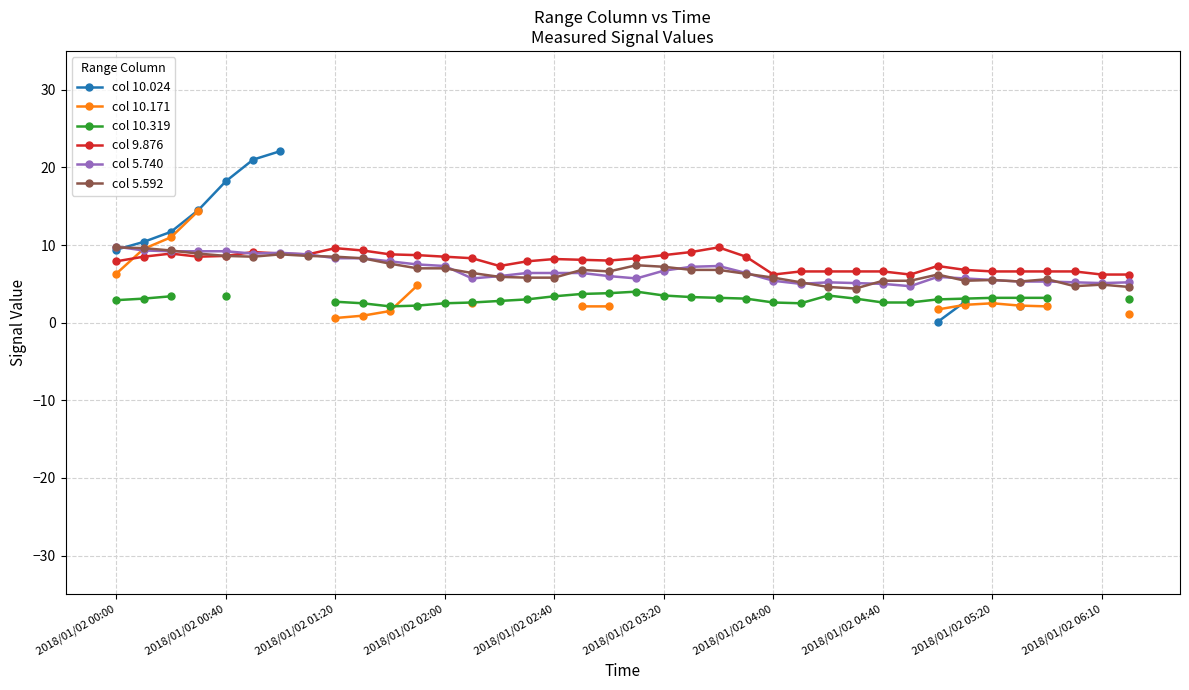

True or false: col 10.319 and col 10.024 intersect in this chart.

False